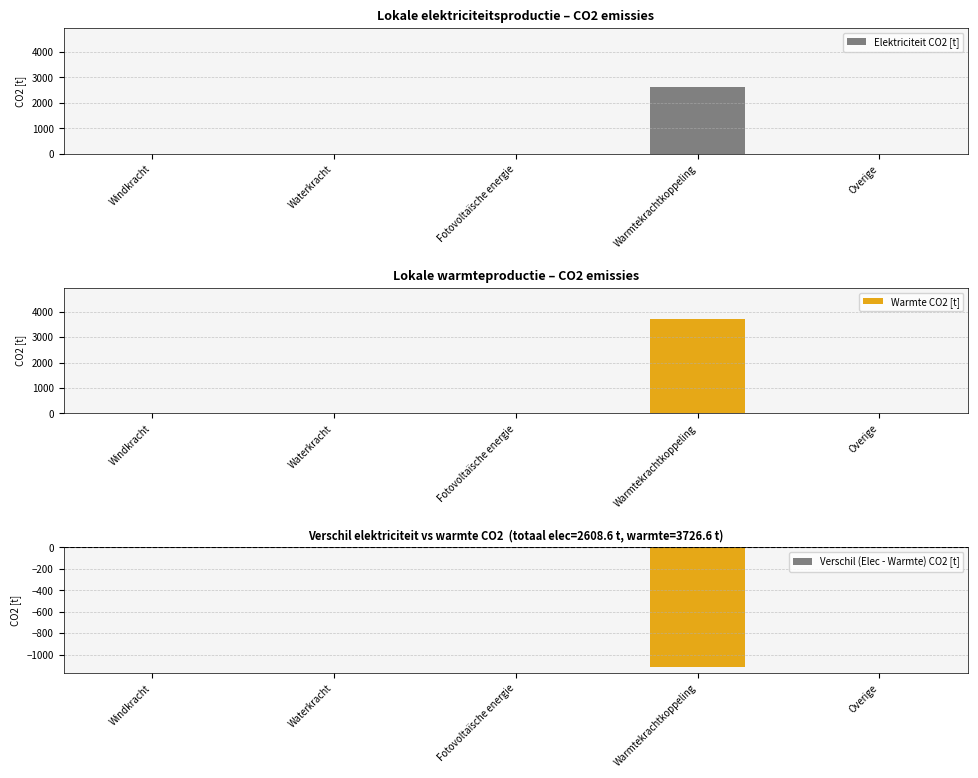

Does the chart contain any negative values?

Yes